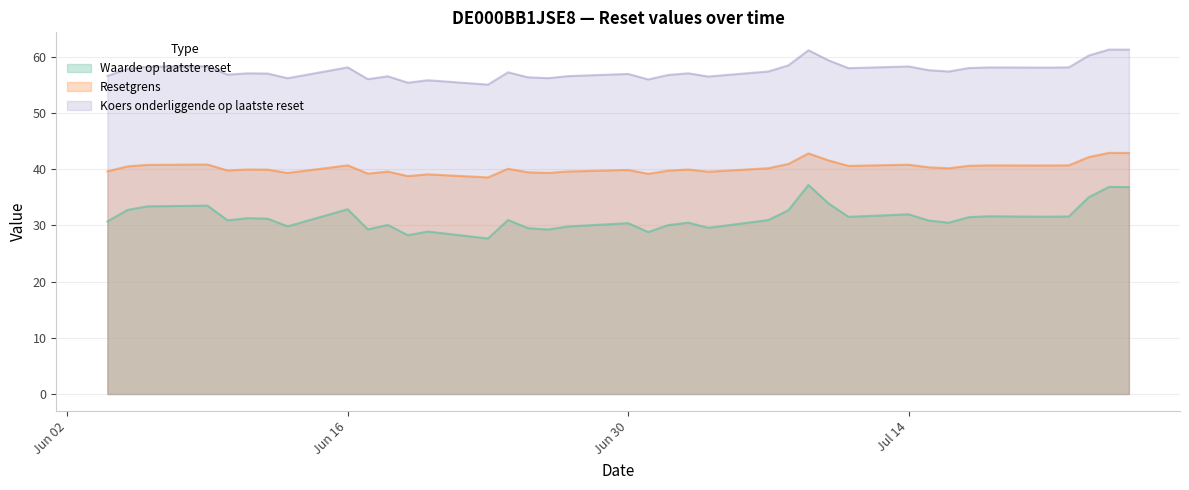

Where is the first local minimum for Resetgrens?

4